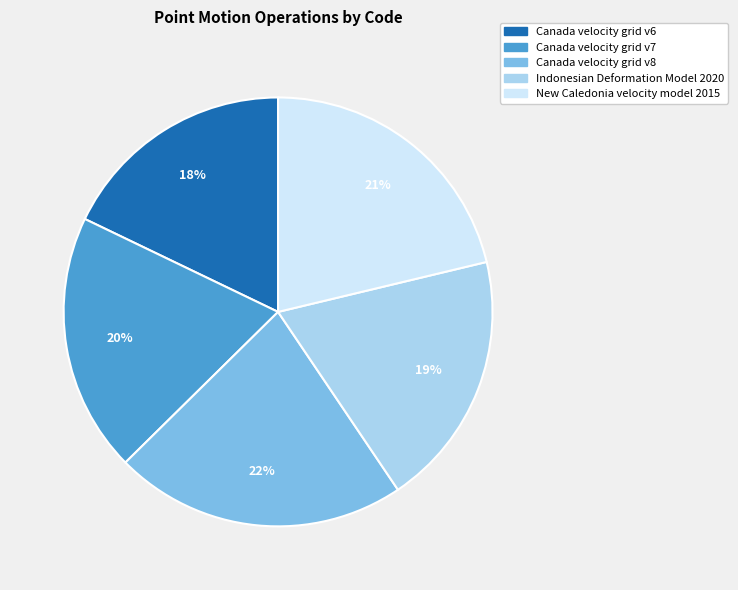

Does Canada velocity grid v6 account for over 50% of the chart?

No